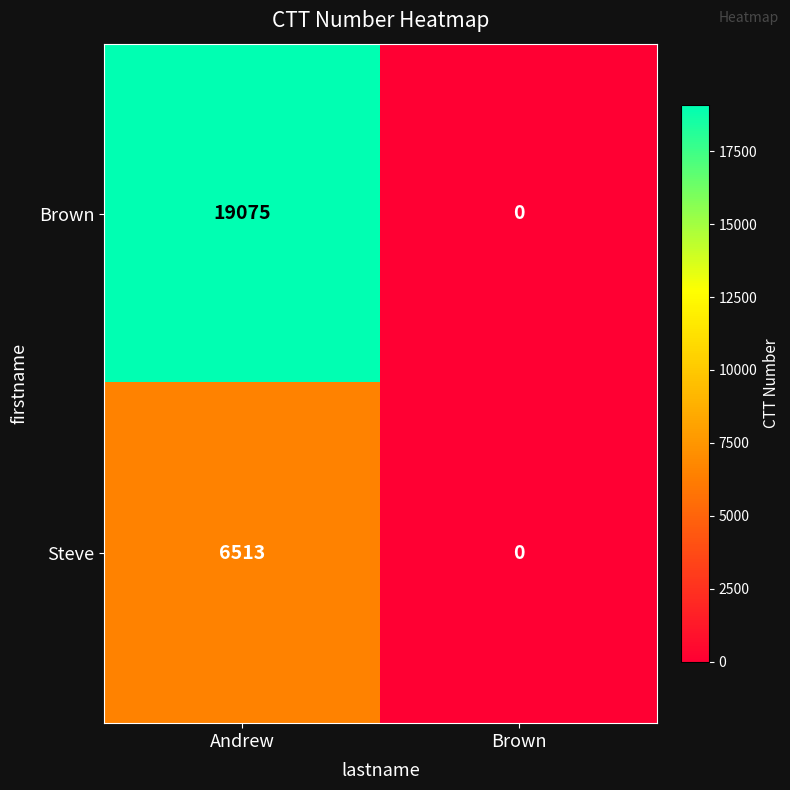

Which category has the lowest value across all series?

Brown